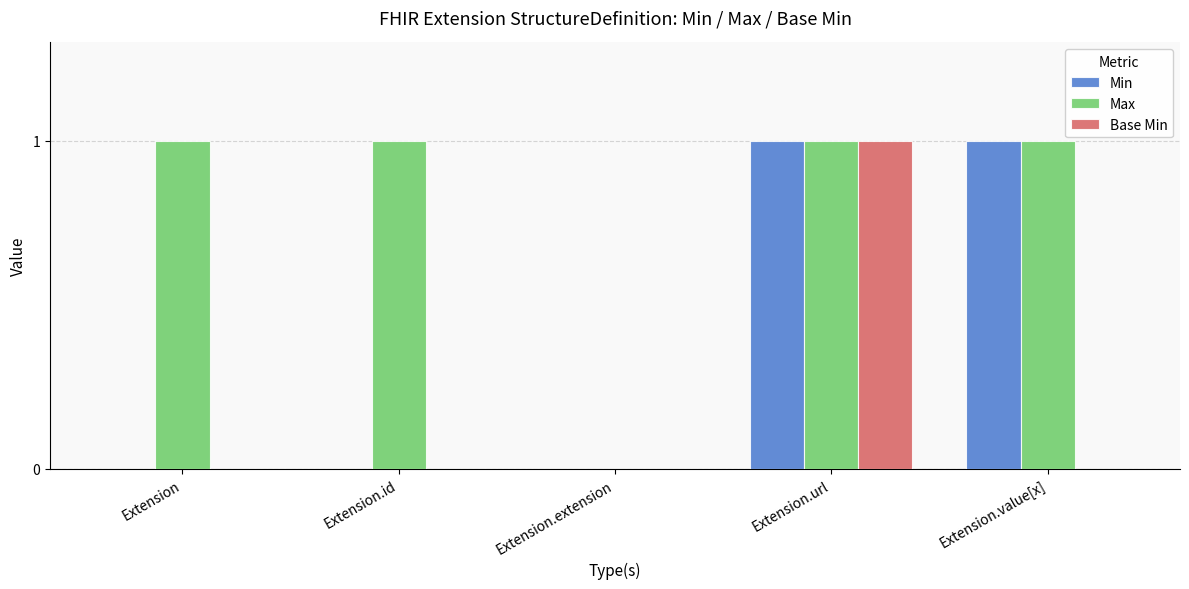

True or false: Max has a value of 0 at Extension.

False